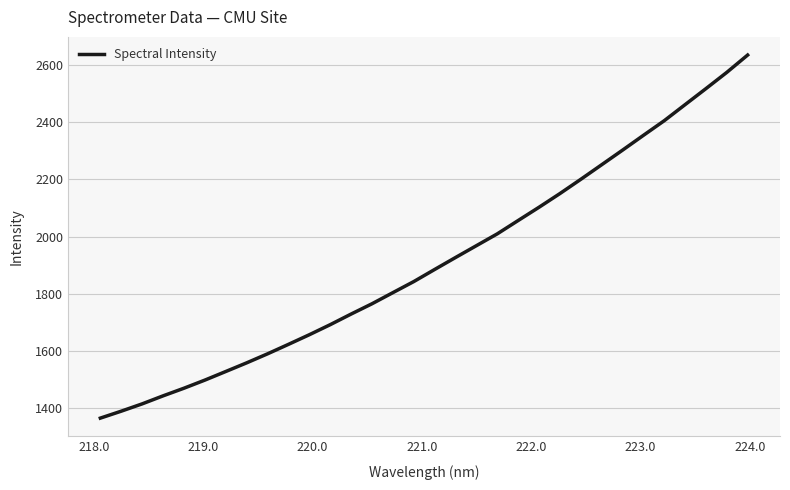

Reading right to left, extract all data points from this chart.

2634.9	2574.3	2517.5	2461.4	2405.2	2354.0	2302.2	2251.2	2200.2	2150.4	2102.6	2056.2	2009.6	1968.3	1926.9	1885.0	1842.7	1804.0	1765.1	1729.1	1692.0	1656.8	1623.1	1590.0	1558.5	1528.2	1498.1	1469.7	1443.0	1415.0	1389.5	1365.2